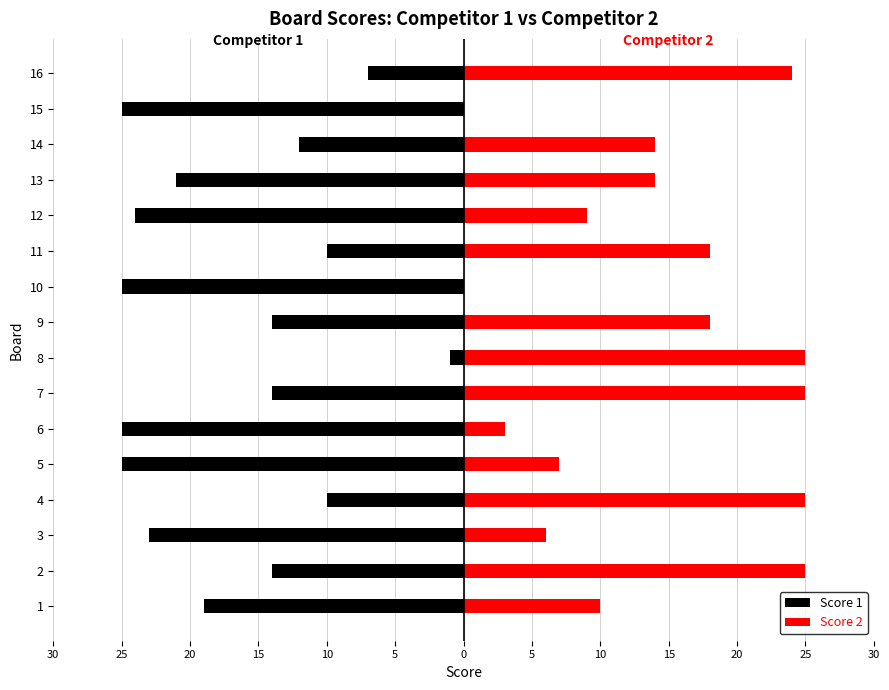

Reading left to right, extract all data points from this chart.

Score 1: -19	-14	-23	-10	-25	-25	-14	-1	-14	-25	-10	-24	-21	-12	-25	-7
Score 2: 10	25	6	25	7	3	25	25	18	0	18	9	14	14	0	24